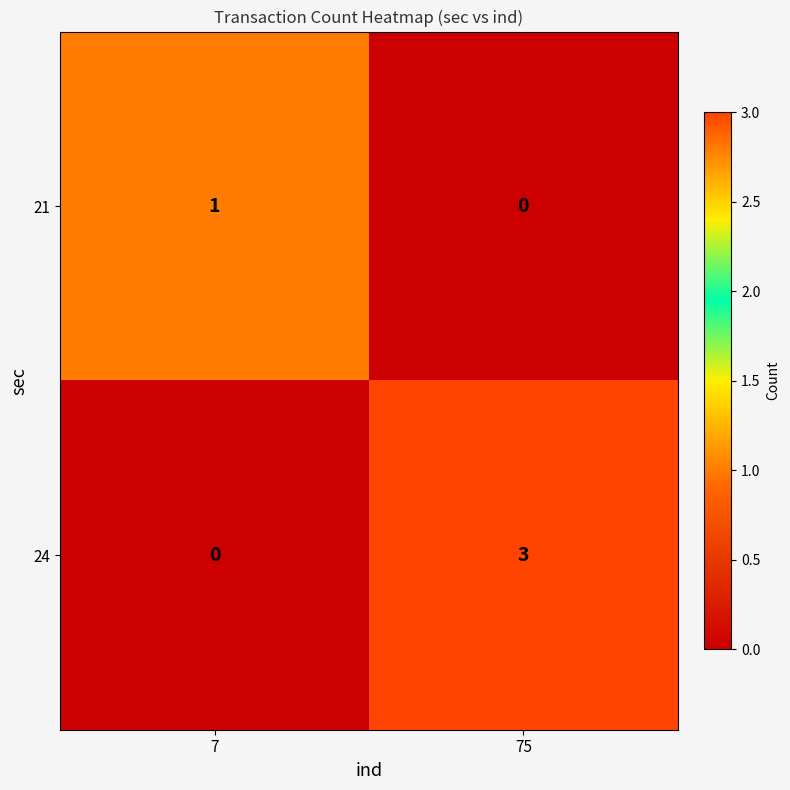

What is the highest value of the 24 series?

3